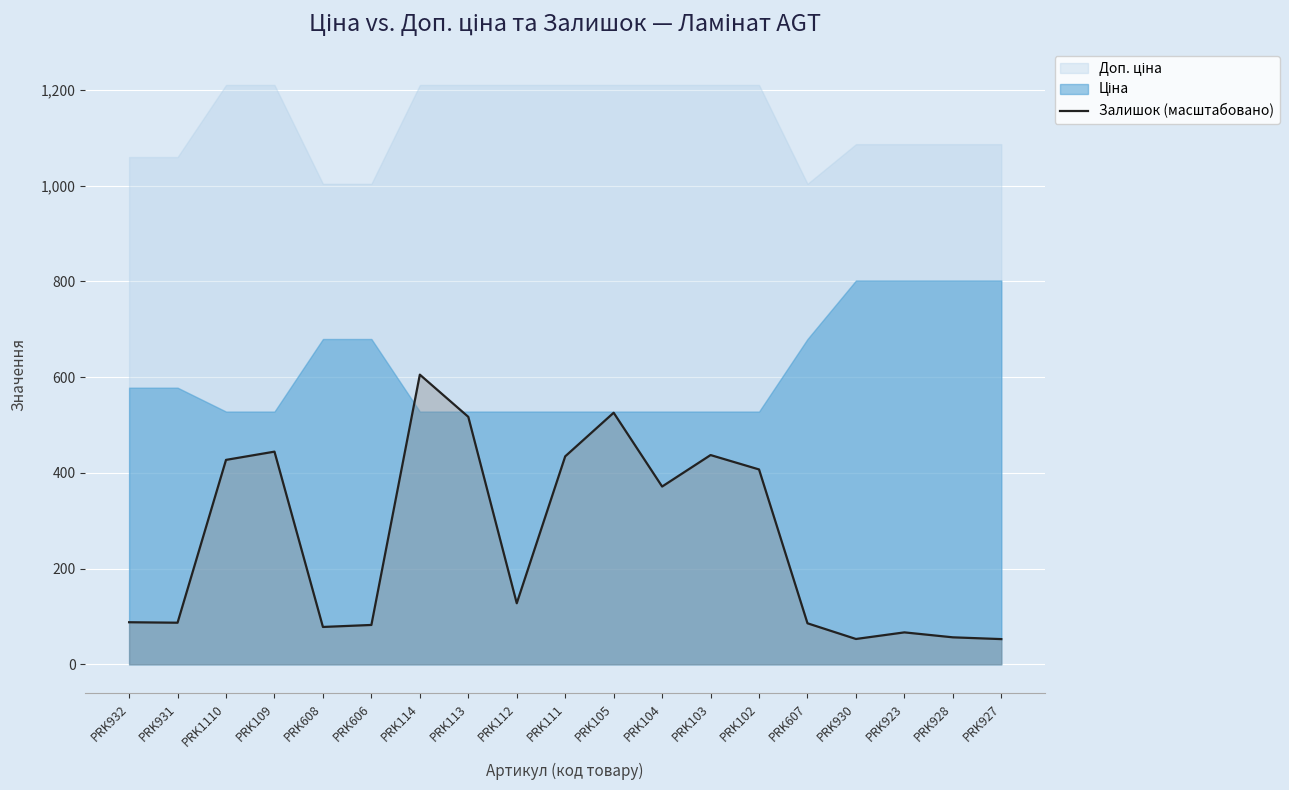

Where does the data first go above 127?

PRK1110